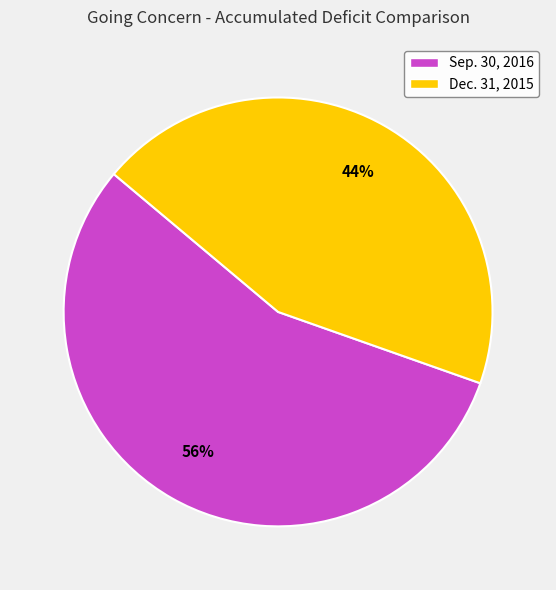

Is it true that Dec. 31, 2015 is 37% of the pie?

False